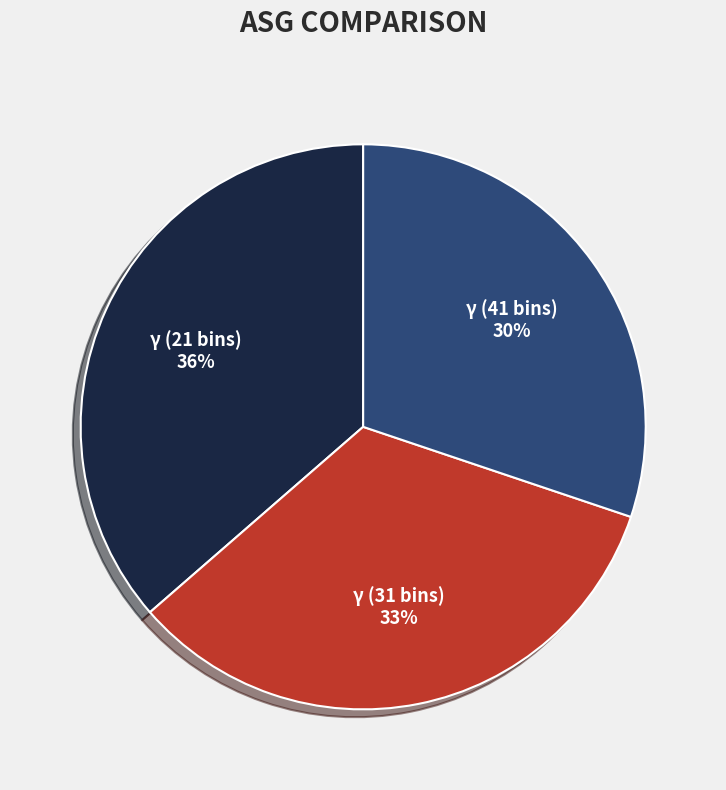

Does γ (31 bins) represent more than half of the total?

No